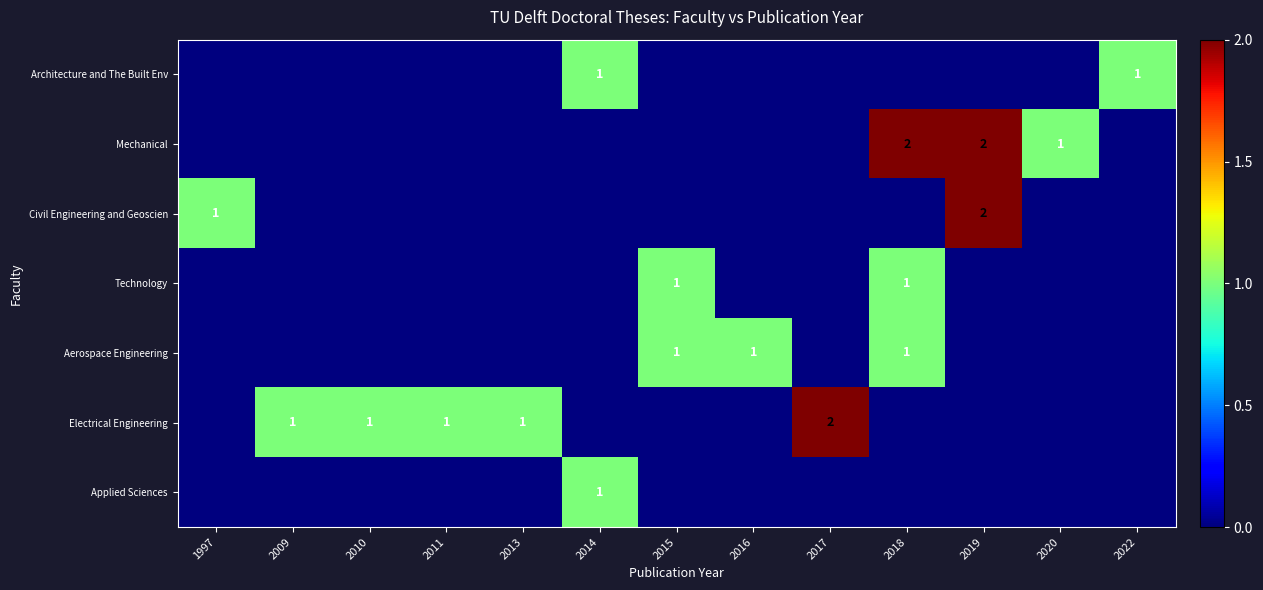

Between 2013 and 2017, which series saw the biggest shift?

Electrical Engineering